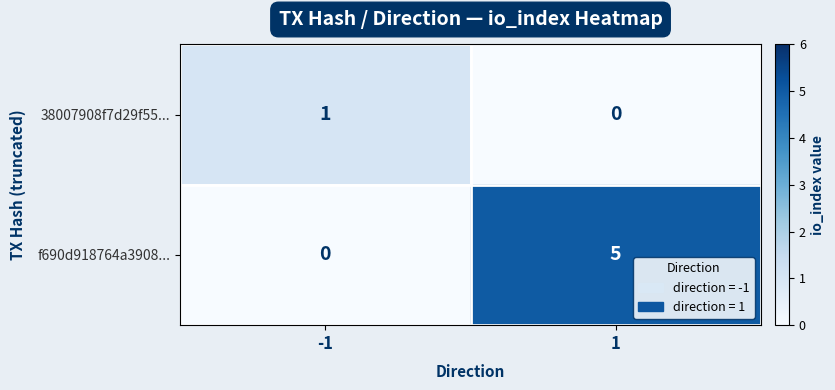

What is the sum of all f690d918764a3908... values?

5